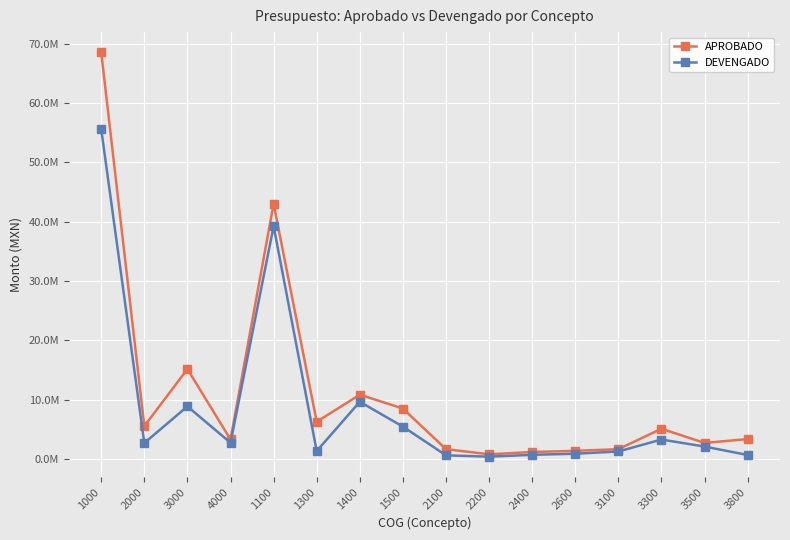

Reading left to right, what are all the values shown in this chart?

APROBADO: 1000=68534228.1	2000=5508899.3	3000=15130060.6	4000=3256207.0	1100=42996407.8	1300=6249636.9	1400=10811647.0	1500=8476536.4	2100=1623847.4	2200=765309.4	2400=1147061.7	2600=1344346.5	3100=1625395.7	3300=5073500.9	3500=2672895.4	3800=3334340.2
DEVENGADO: 1000=55561242.2	2000=2668215.1	3000=8838187.9	4000=2708433.5	1100=39208522.2	1300=1309484.6	1400=9616708.6	1500=5426526.8	2100=584486.2	2200=361549.0	2400=674377.1	2600=858289.7	3100=1237398.9	3300=3252076.8	3500=2065125.3	3800=642180.9